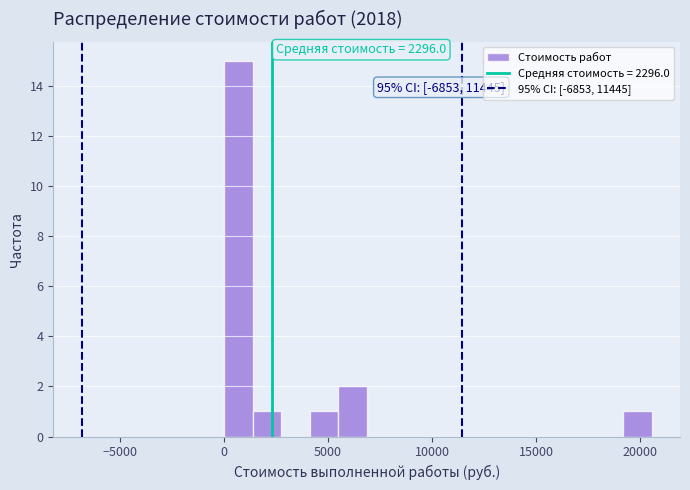

Read against the x-axis, roughly where is the centre of the tallest bar?

500